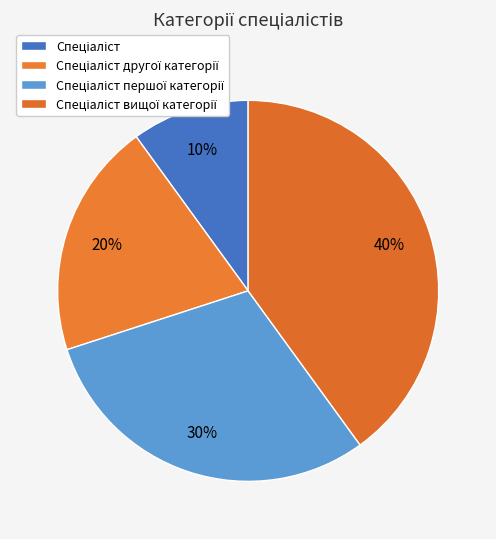

Which slice is the smallest?

Спеціаліст